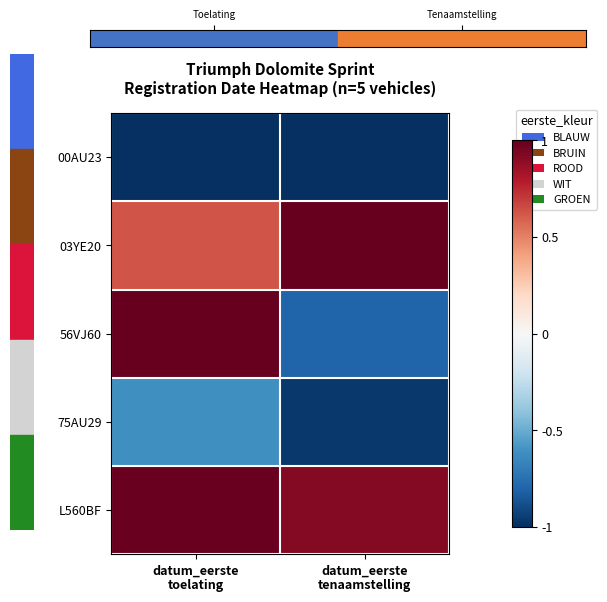

At which category is the sum across all series the highest?

datum_eerste
toelating